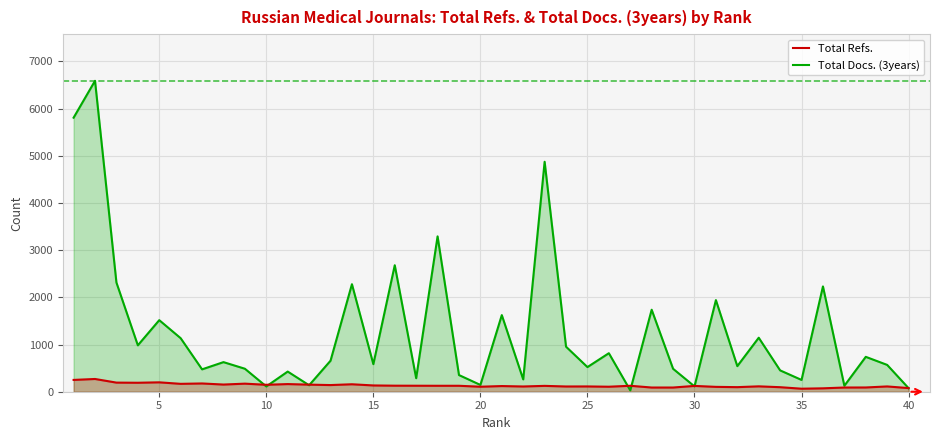

Which series ends up on top after the final intersection of Total Docs. (3years) and Total Refs.?

Total Docs. (3years)